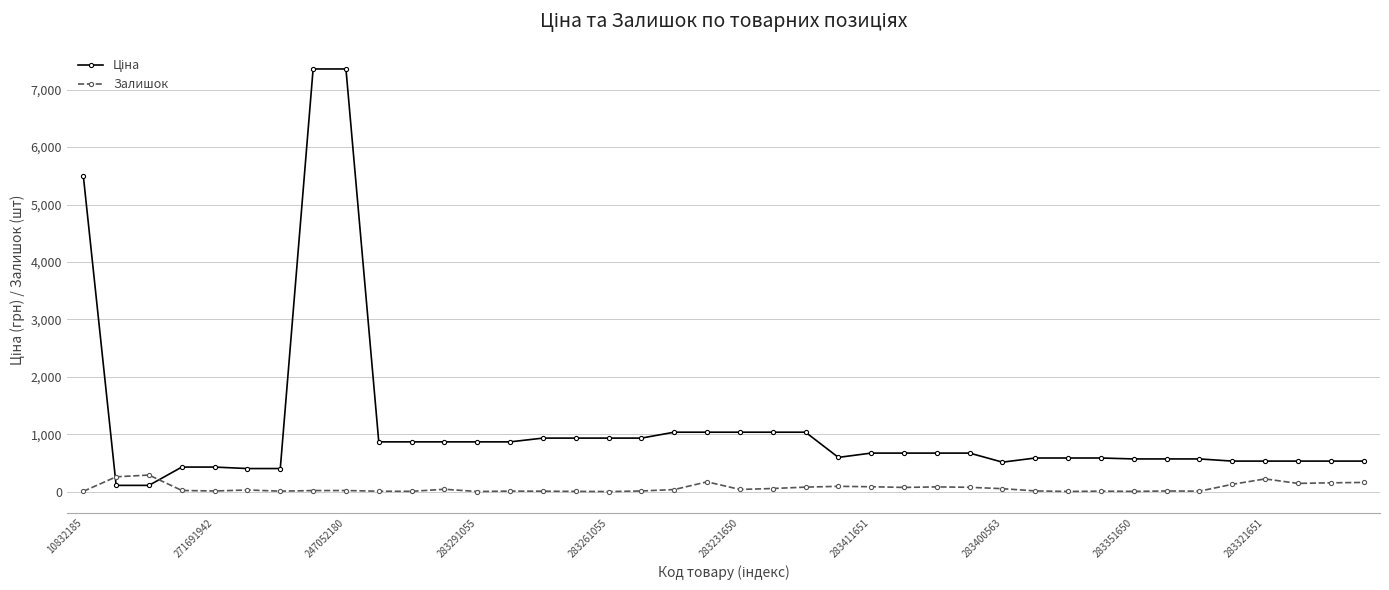

What is the value of the Залишок point at the 12th from the left?

43.0